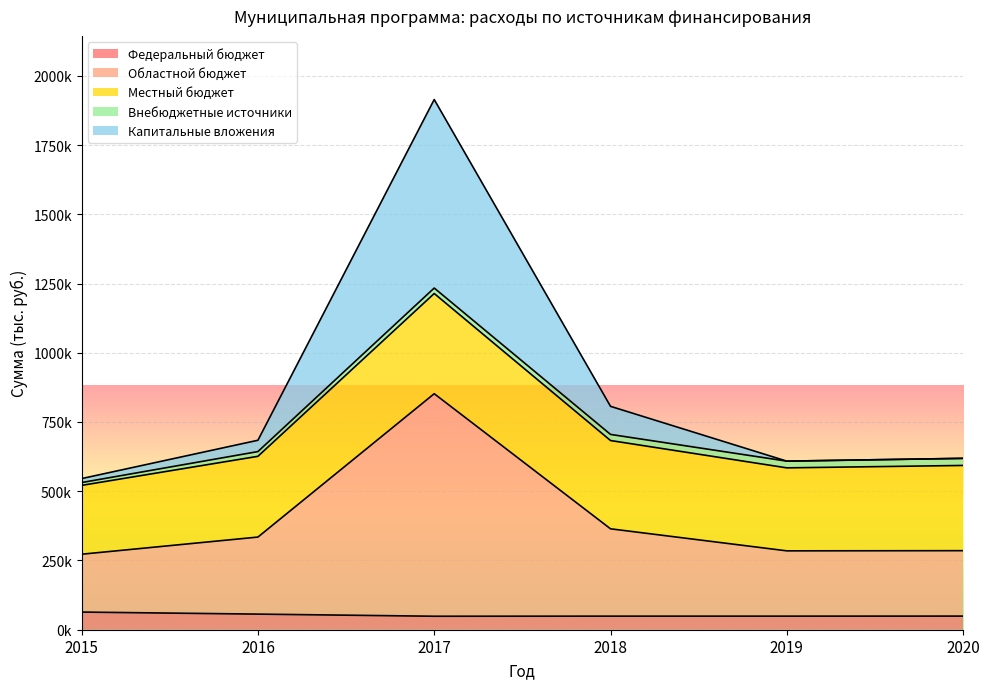

Does the chart display data point markers on the line(s)?

No